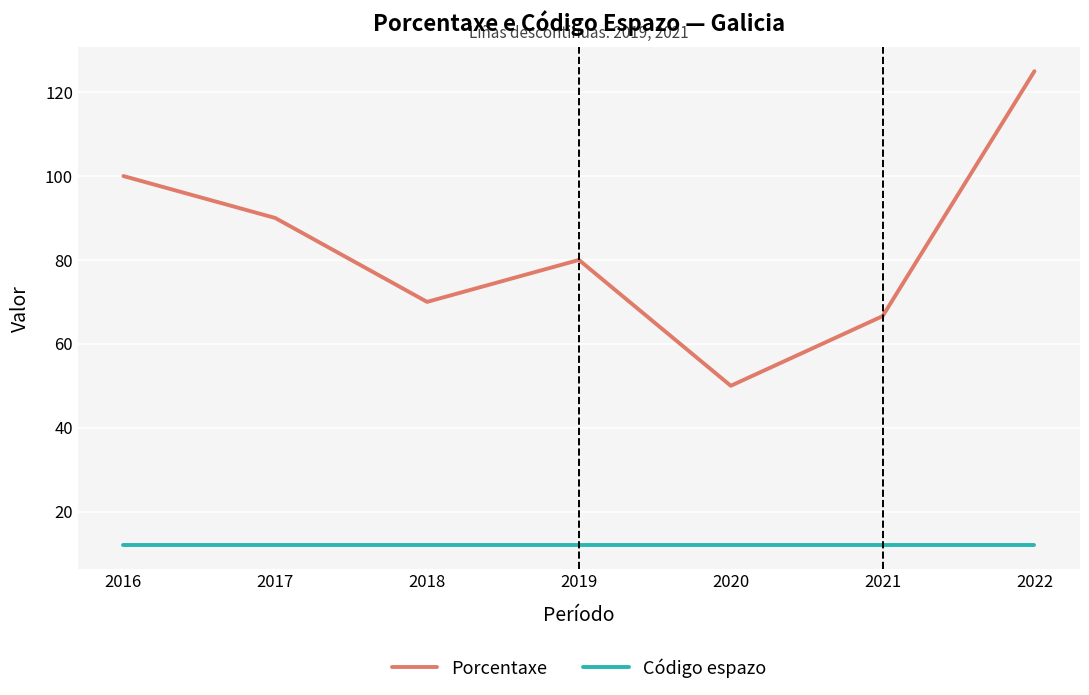

Is it true that Código espazo equals 12.0 at 2018?

True